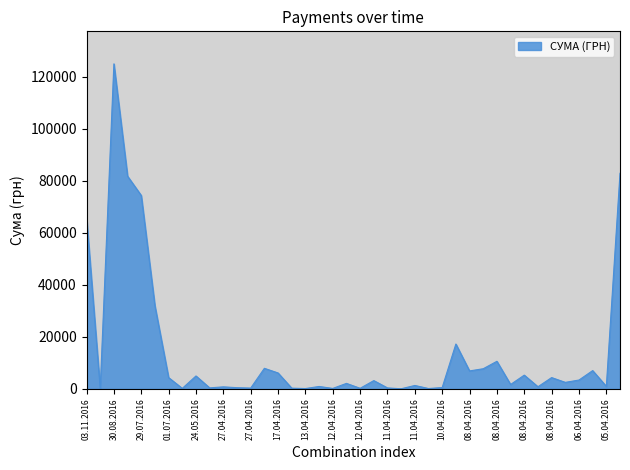

What is the difference between the maximum and minimum values?

124867.4